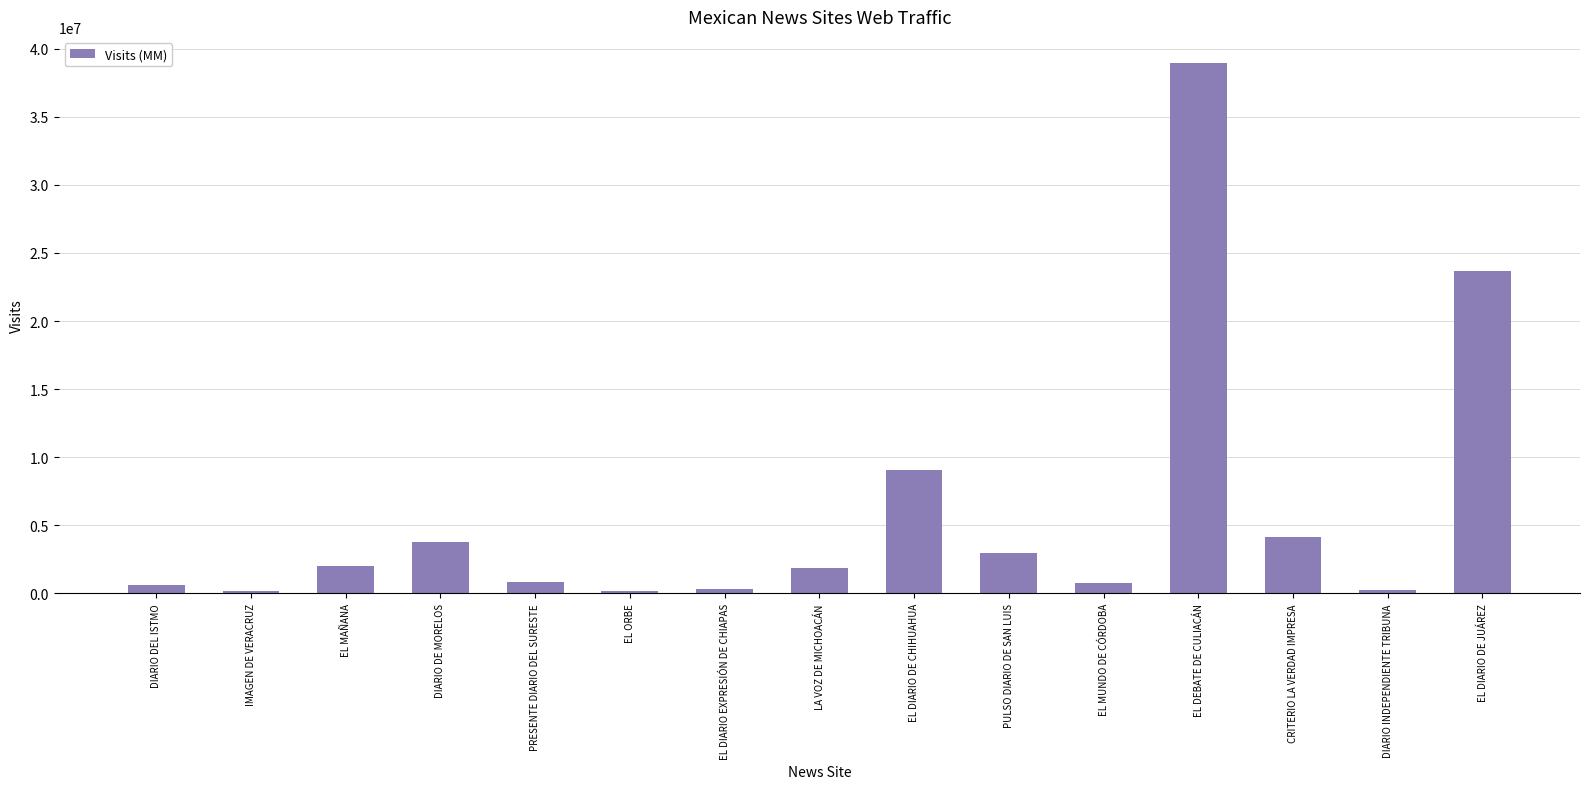

Are the bars grouped side by side (vs. stacked)?

No